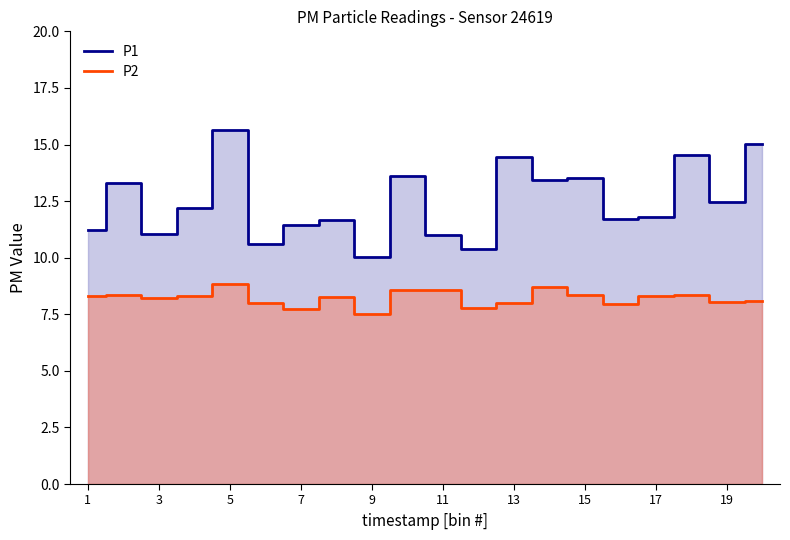

True or false: P2 and P1 cross at least once.

False